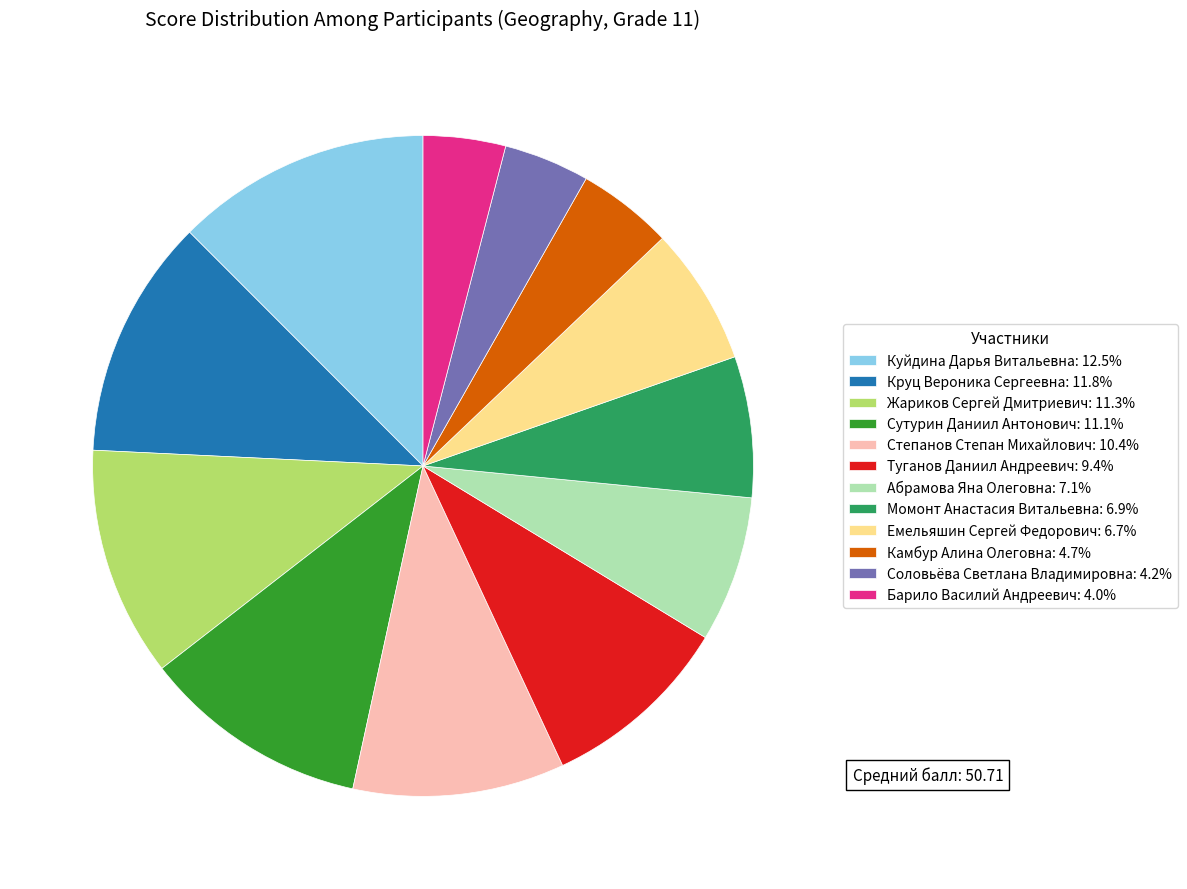

Is Сутурин Даниил Антонович the majority of the pie?

No